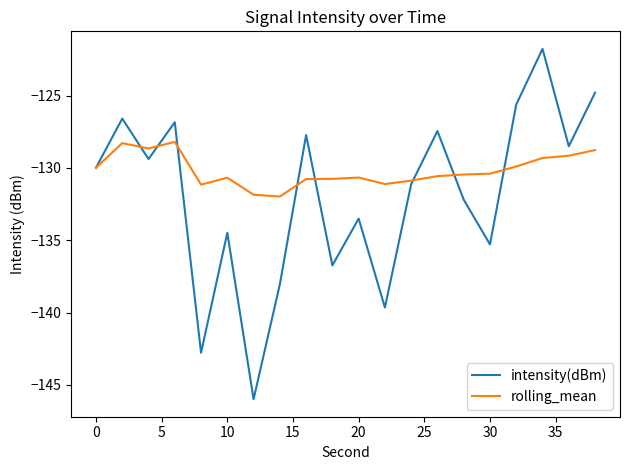

Which series has the largest range (max minus min)?

intensity(dBm)